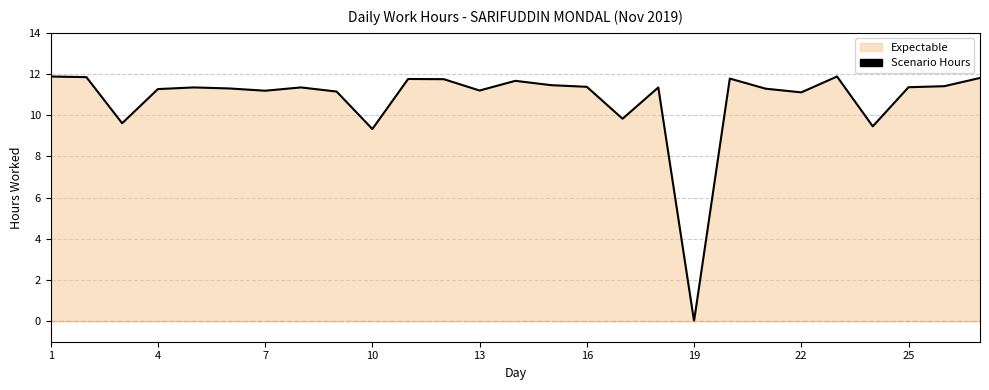

What is the difference between the maximum and minimum values?

11.9